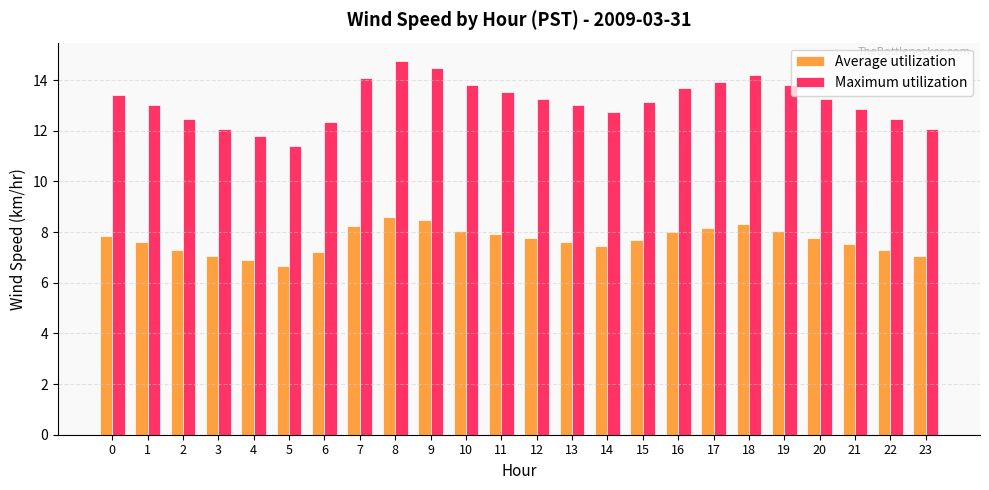

Count the number of data series in this chart.

2